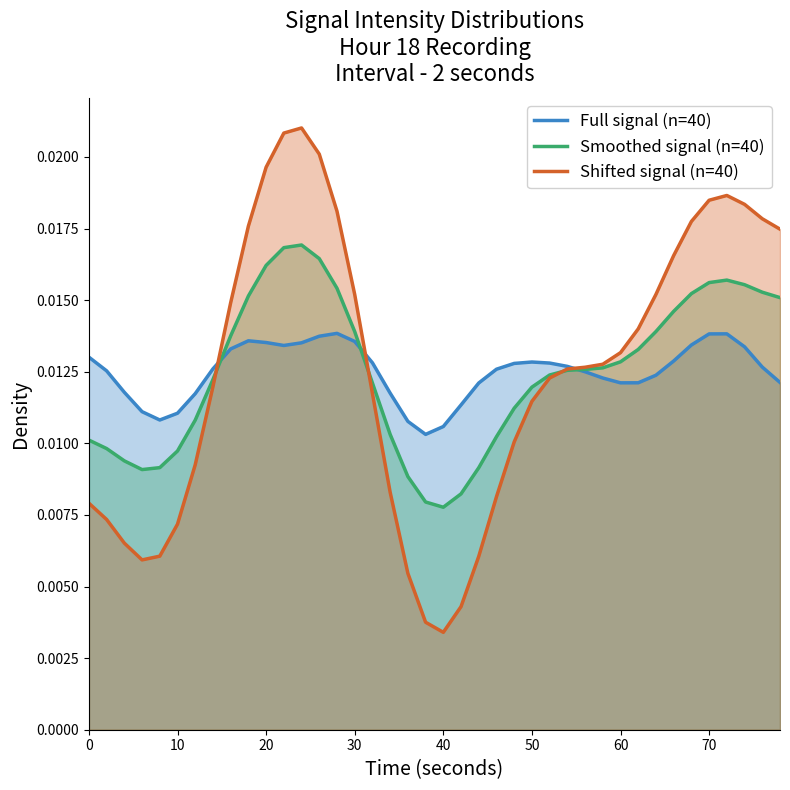

How many lines are shown in the chart?

3